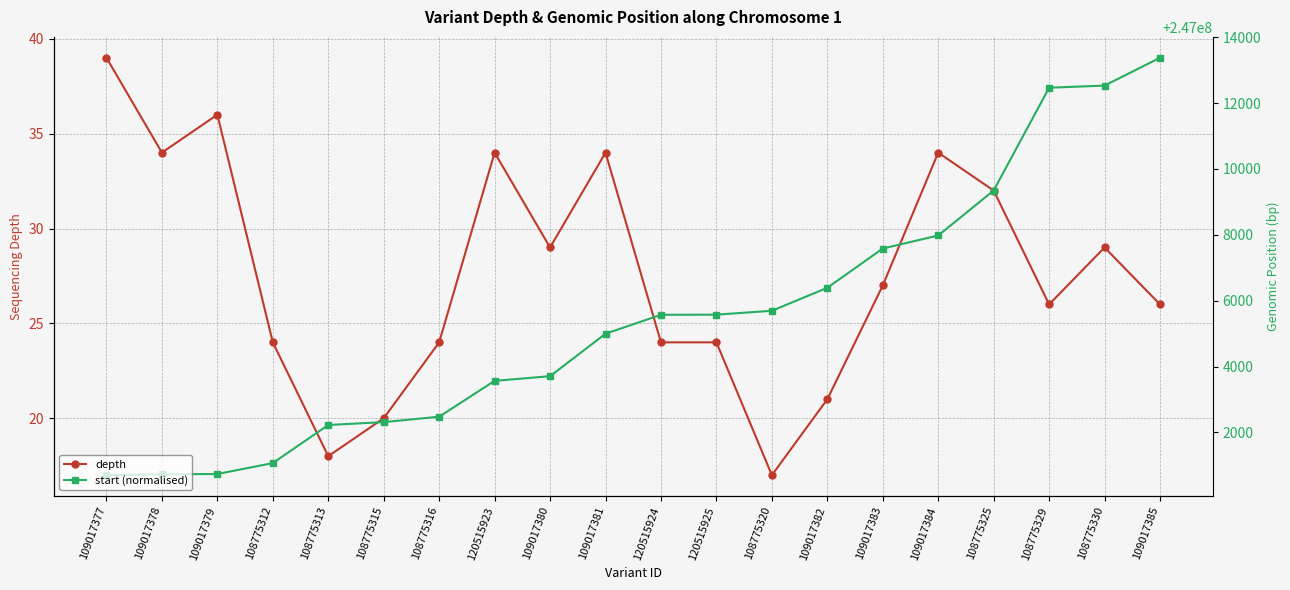

How many series are shown in this chart?

2